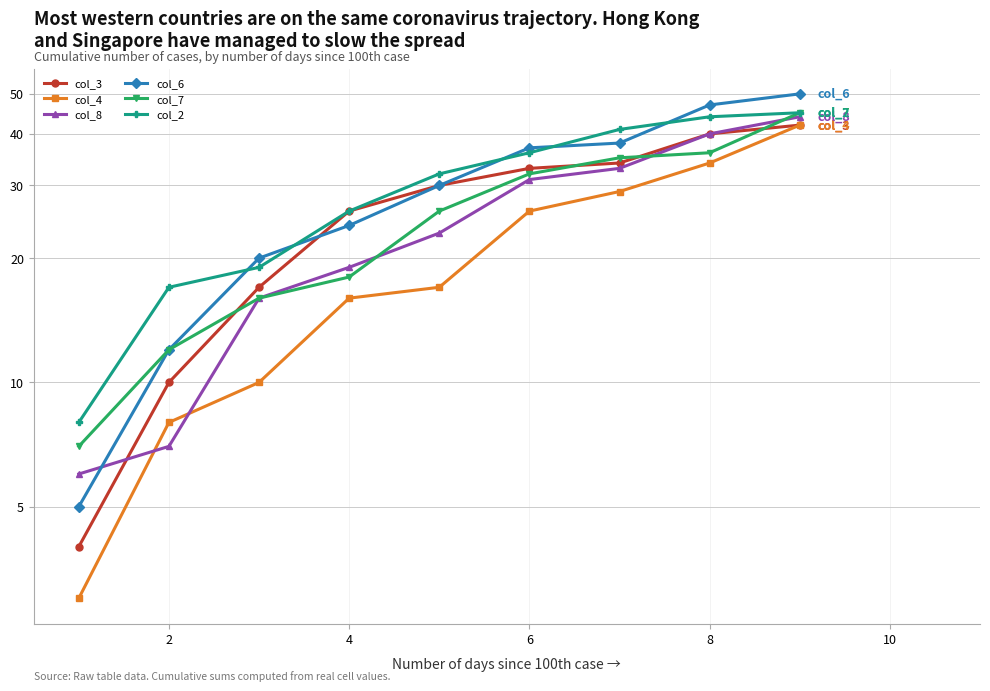

How many data points in col_2 are less than 32?

4